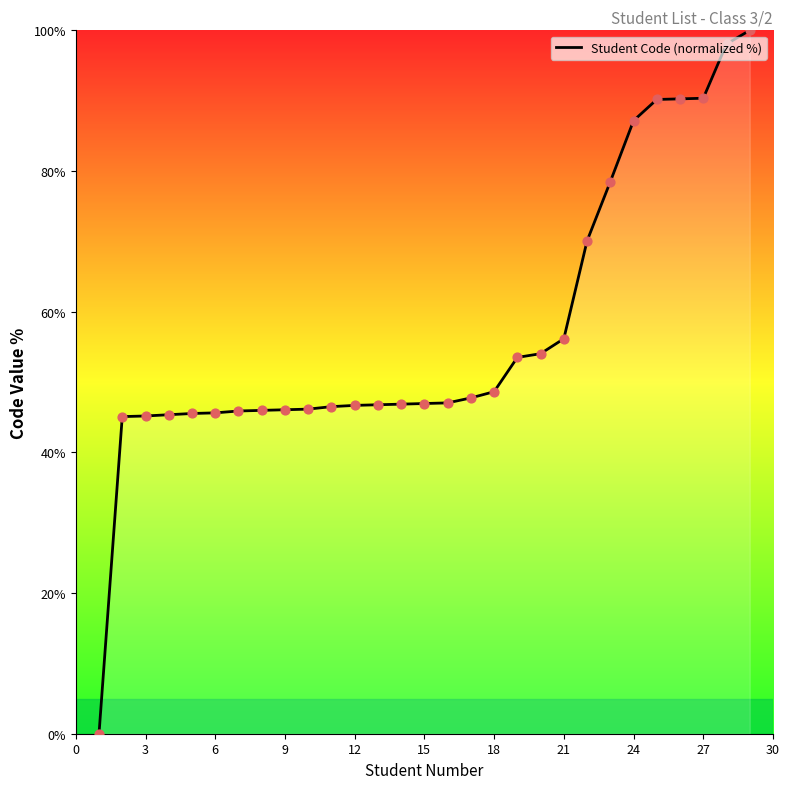

What is the difference between the maximum and minimum values?

100.0